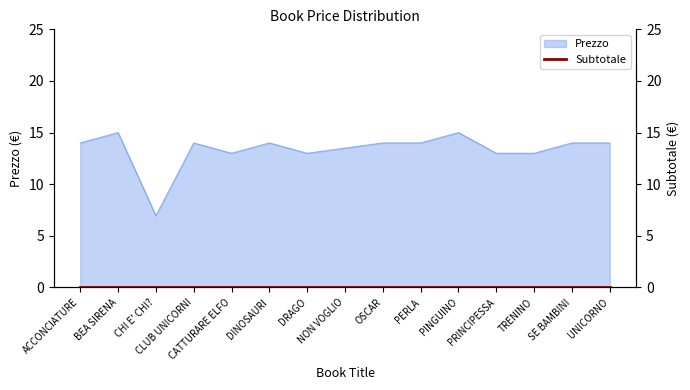

True or false: there are more than 2 points higher than both neighbors.

True